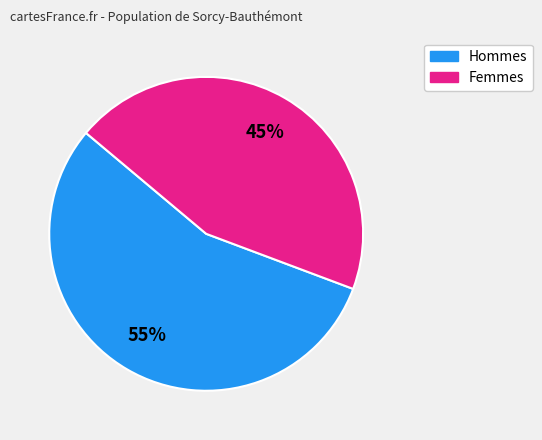

To the nearest percent, what is the average slice percentage?

50%